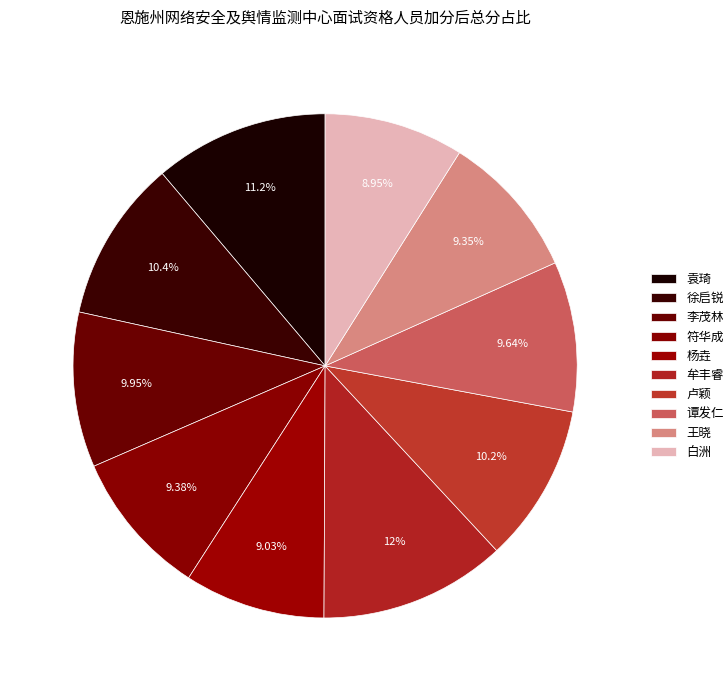

Does 牟丰睿 represent more than half of the total?

No